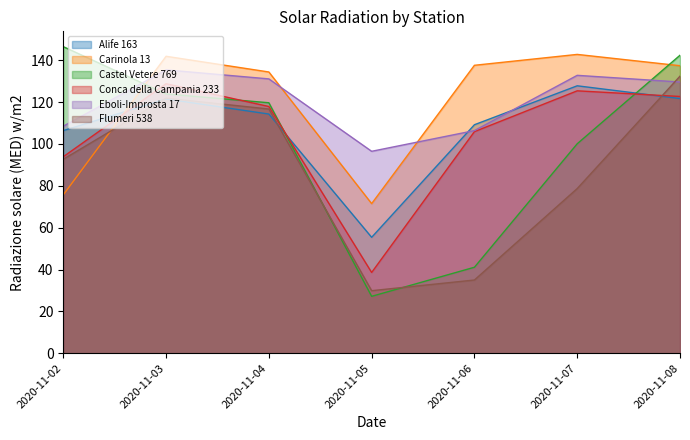

How many distinct data groups are displayed?

6